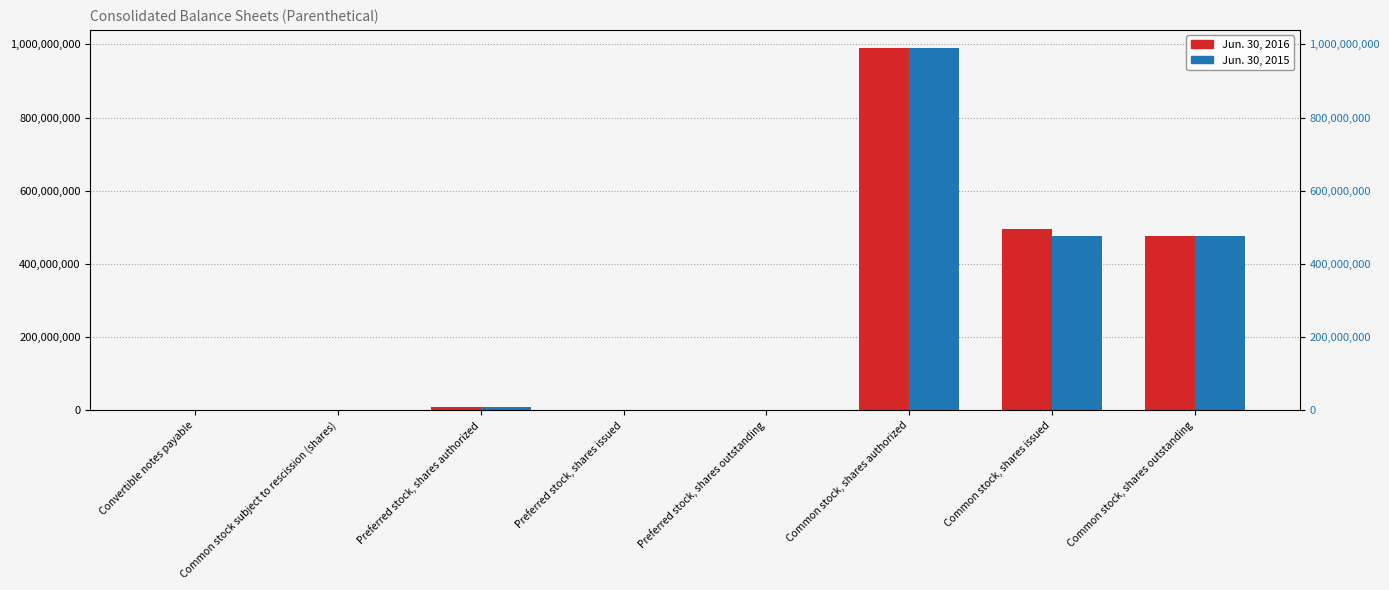

The Jun. 30, 2016 series shows 477119526 at Common stock, shares outstanding. True or false?

True